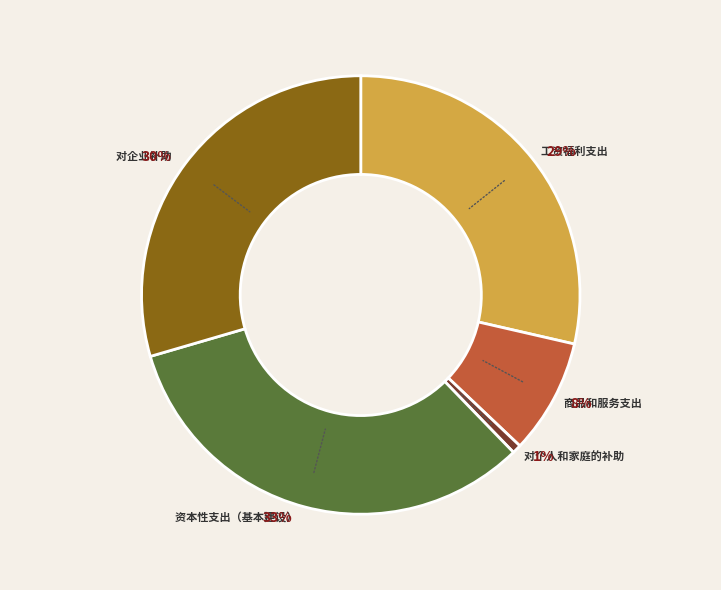

How many segments does this pie chart have?

5